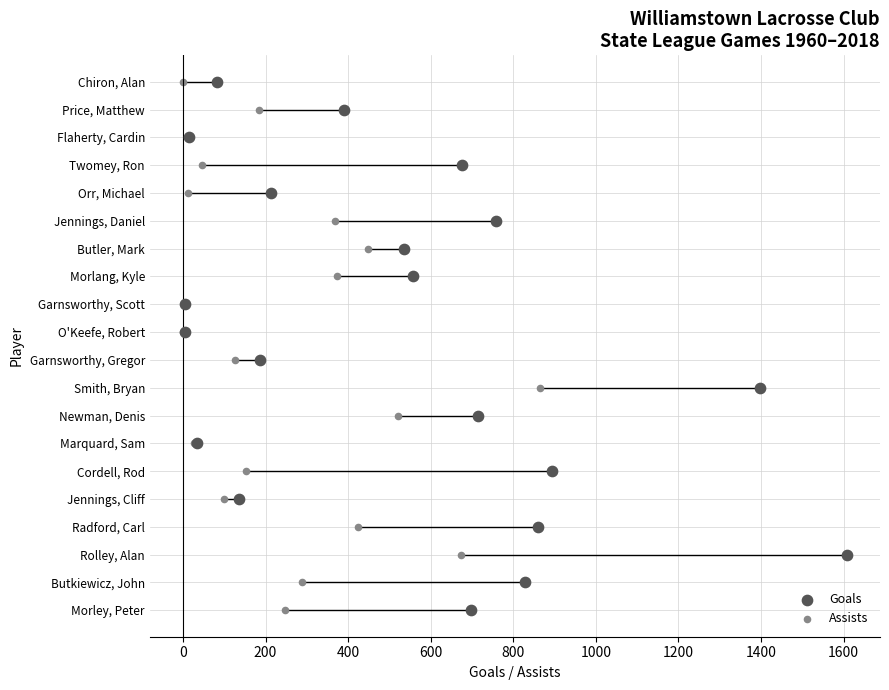

What are all the series names shown in the legend?

Goals, Assists